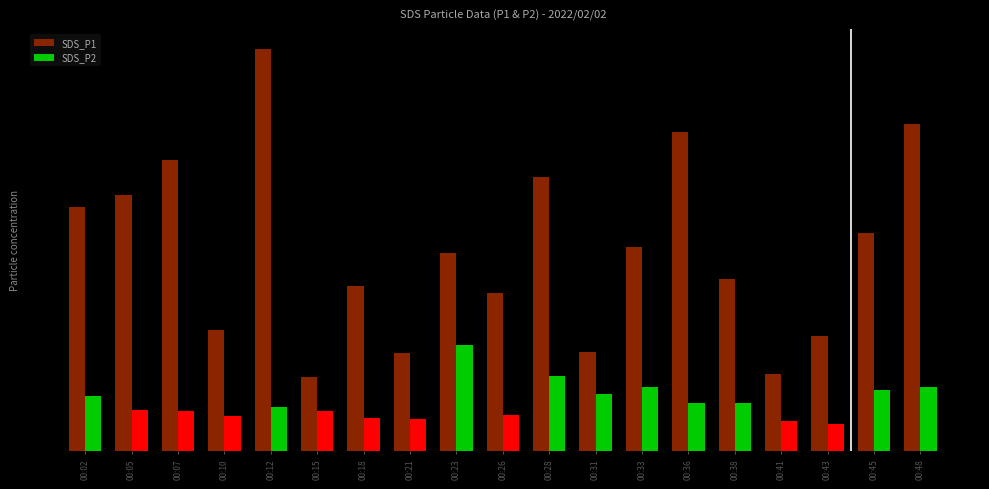

Reading left to right, transcribe all the data shown in this chart.

SDS_P1: 11.2	11.7	13.3	5.5	18.4	3.4	7.6	4.5	9.1	7.2	12.6	4.5	9.3	14.6	7.9	3.5	5.3	10.0	15.0
SDS_P2: 2.5	1.9	1.8	1.6	2.0	1.8	1.5	1.5	4.8	1.6	3.4	2.6	2.9	2.2	2.2	1.4	1.2	2.8	2.9